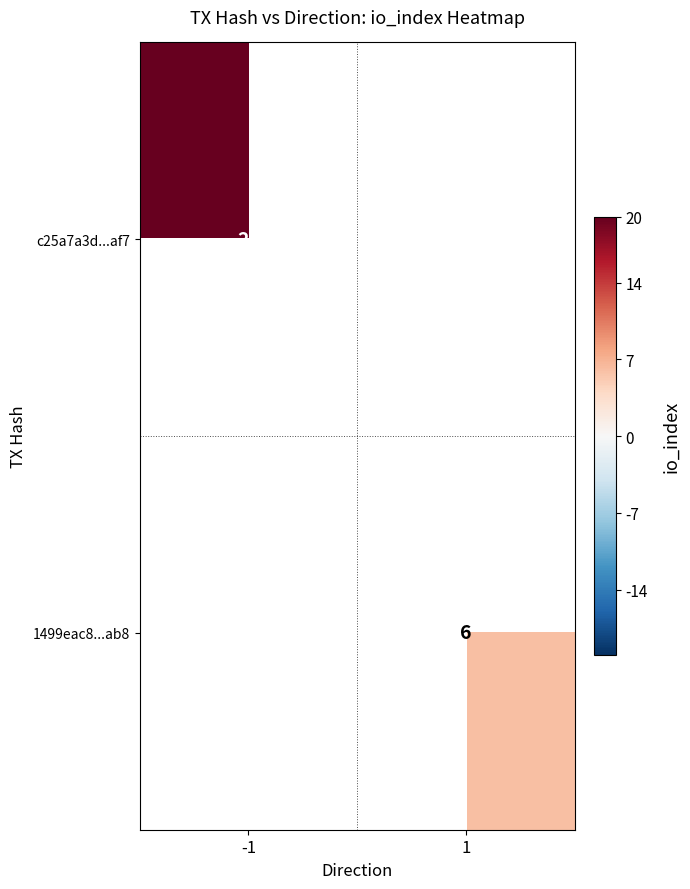

Is the value of c25a7a3d...af7 at -1 greater than the value of 1499eac8...ab8 at 1?

Yes